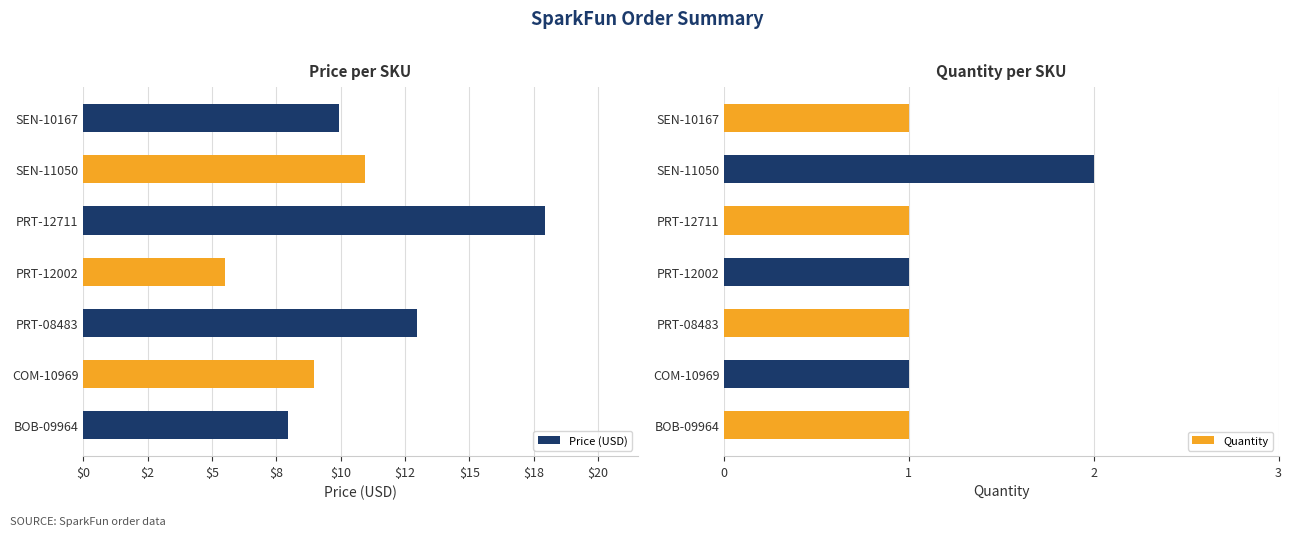

At which label does Price (USD) reach its minimum?

PRT-12002